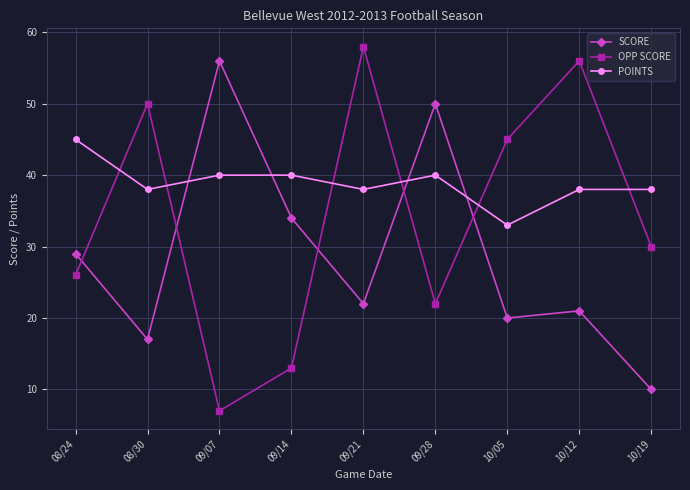

Rank the series by their maximum value, from lowest to highest.

POINTS, SCORE, OPP SCORE